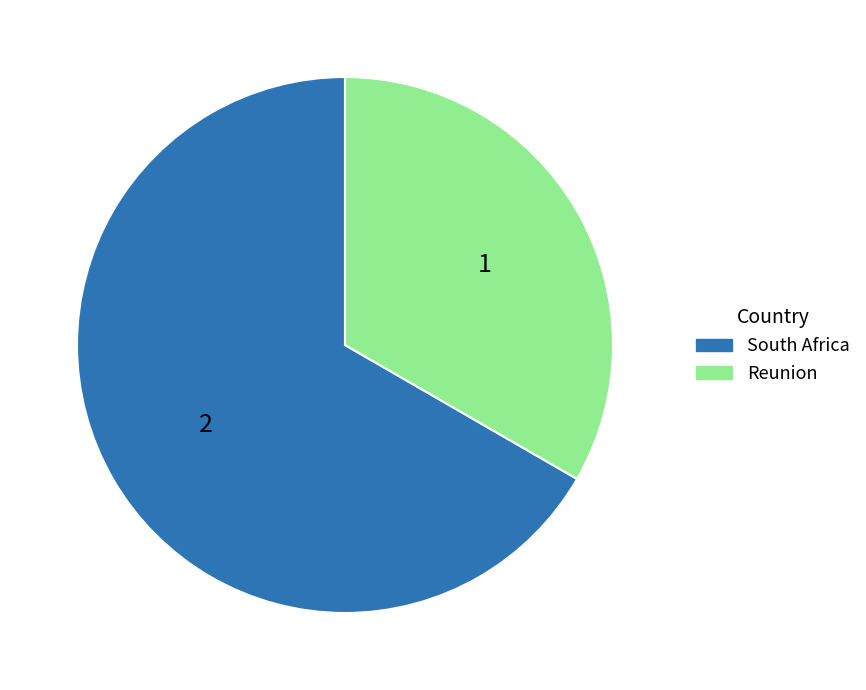

Rank the categories by value from highest to lowest.

South Africa, Reunion